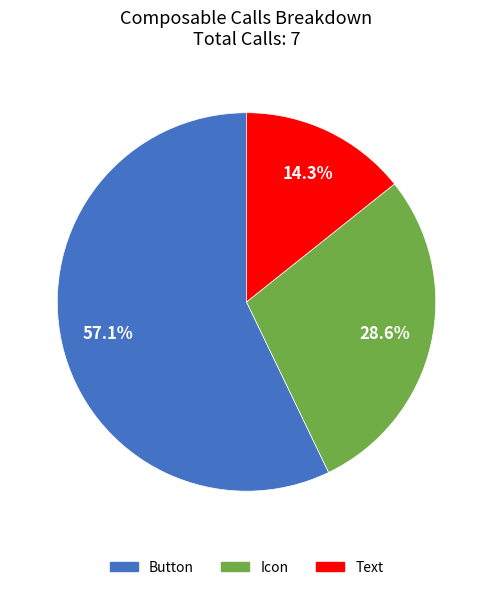

Which has a higher value, Button or Text?

Button